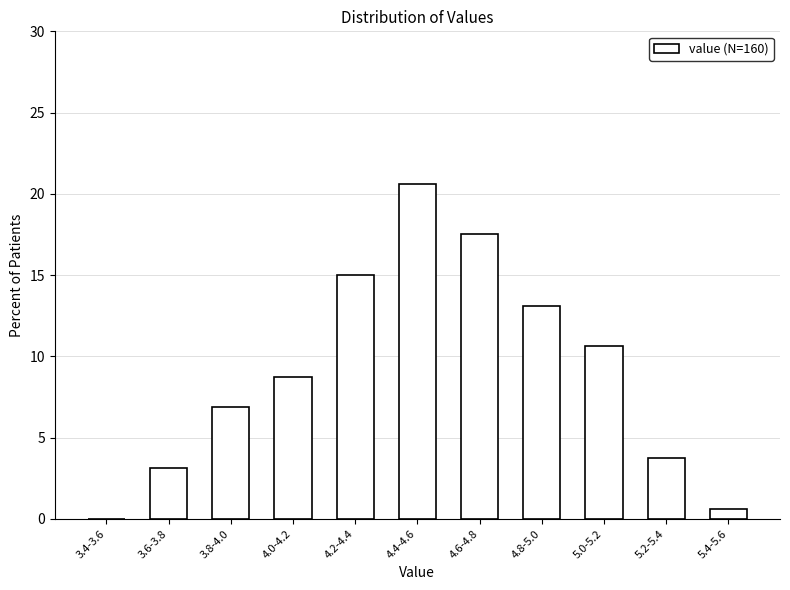

Reading left to right, extract all data points from this chart.

3.4-3.6=0.0	3.6-3.8=3.1	3.8-4.0=6.9	4.0-4.2=8.8	4.2-4.4=15.0	4.4-4.6=20.6	4.6-4.8=17.5	4.8-5.0=13.1	5.0-5.2=10.6	5.2-5.4=3.8	5.4-5.6=0.6